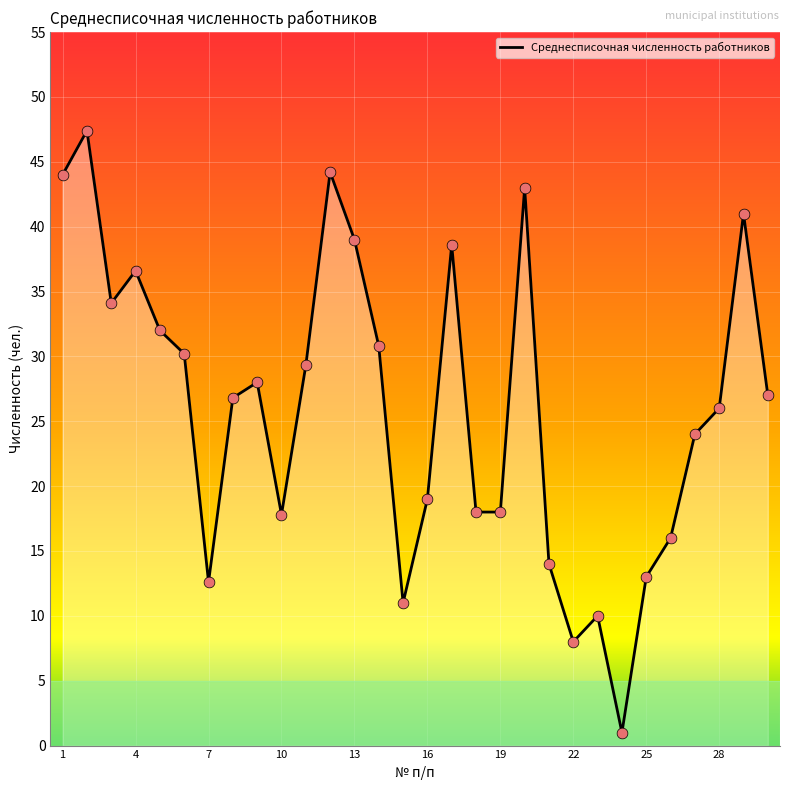

What is the greatest value displayed?

47.4